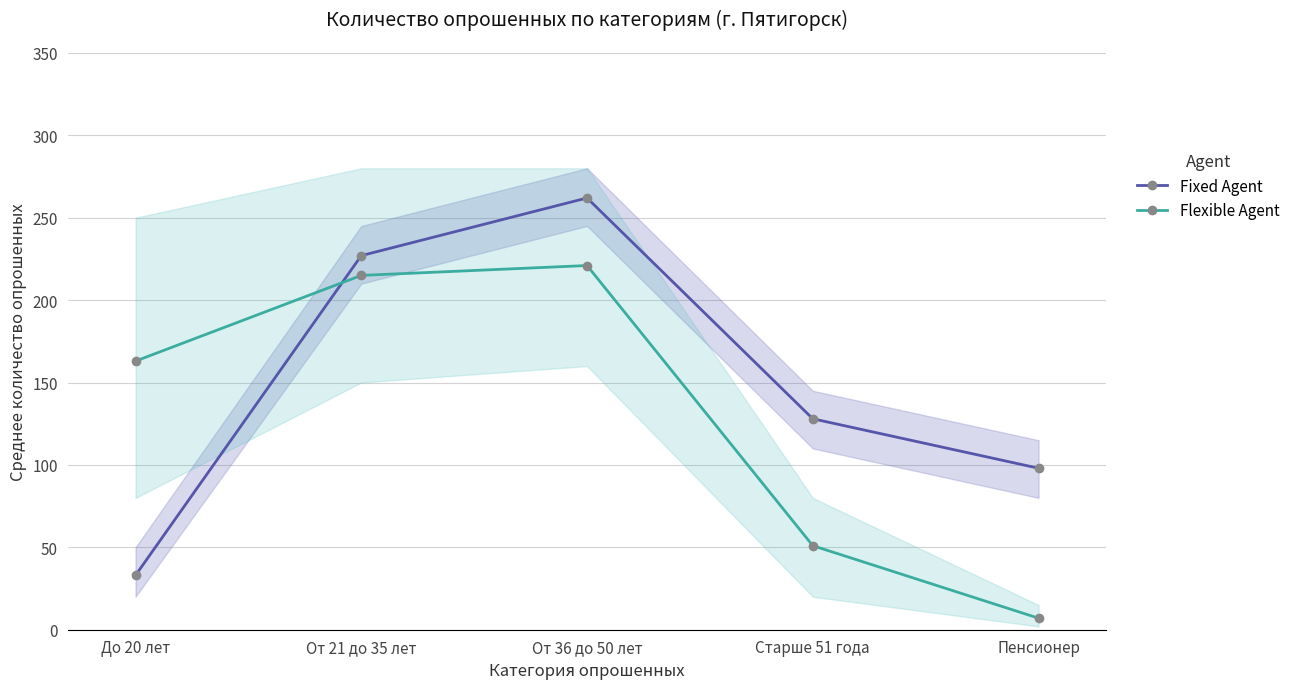

What is the label of the 1st point from the left?

До 20 лет